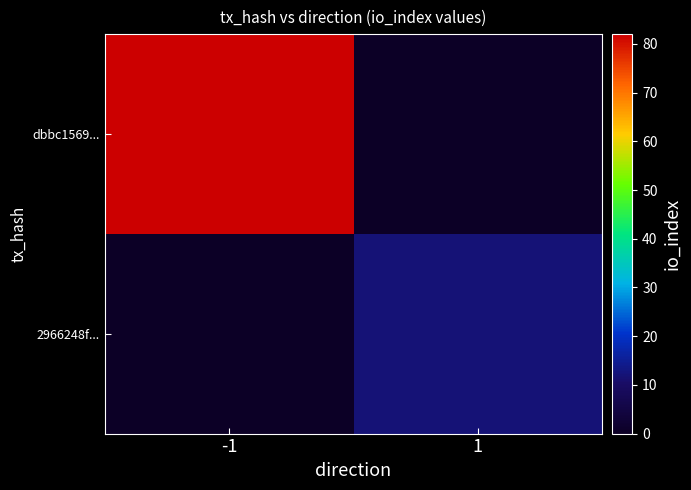

Which series has the largest range (max minus min)?

dbbc1569...